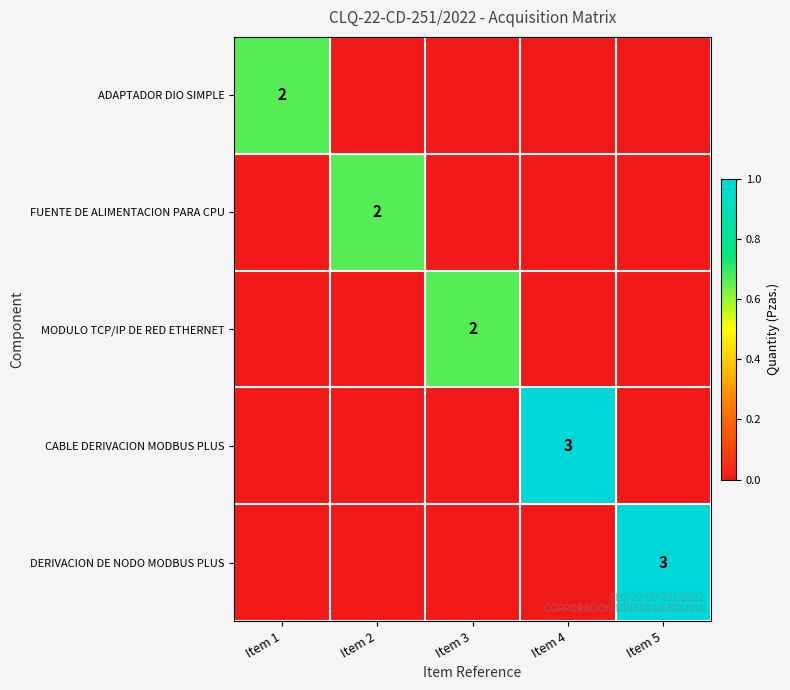

True or false: ADAPTADOR DIO SIMPLE has a value of 2 at Item 1.

True